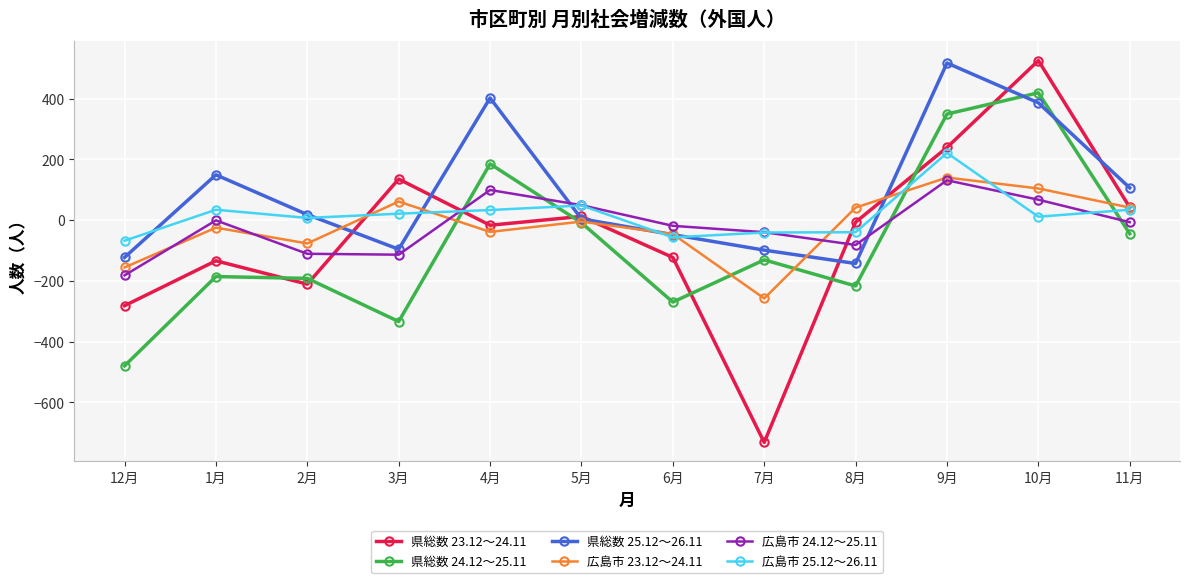

True or false: 広島市 23.12～24.11 has more than 0 points higher than both neighbors.

True